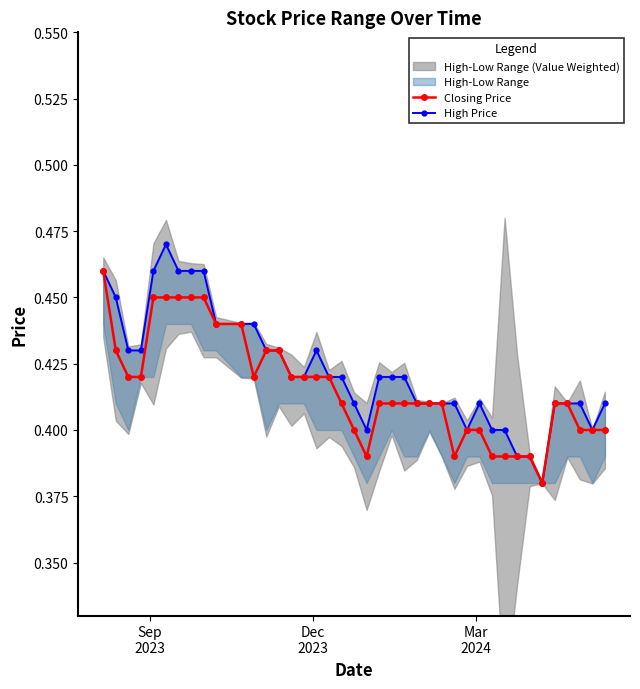

How many Closing Price values are between 0 and 1?

40